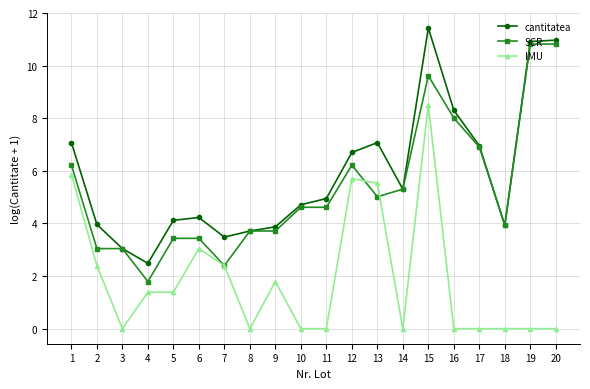

What is the difference between the highest and lowest values at 13?

2.1